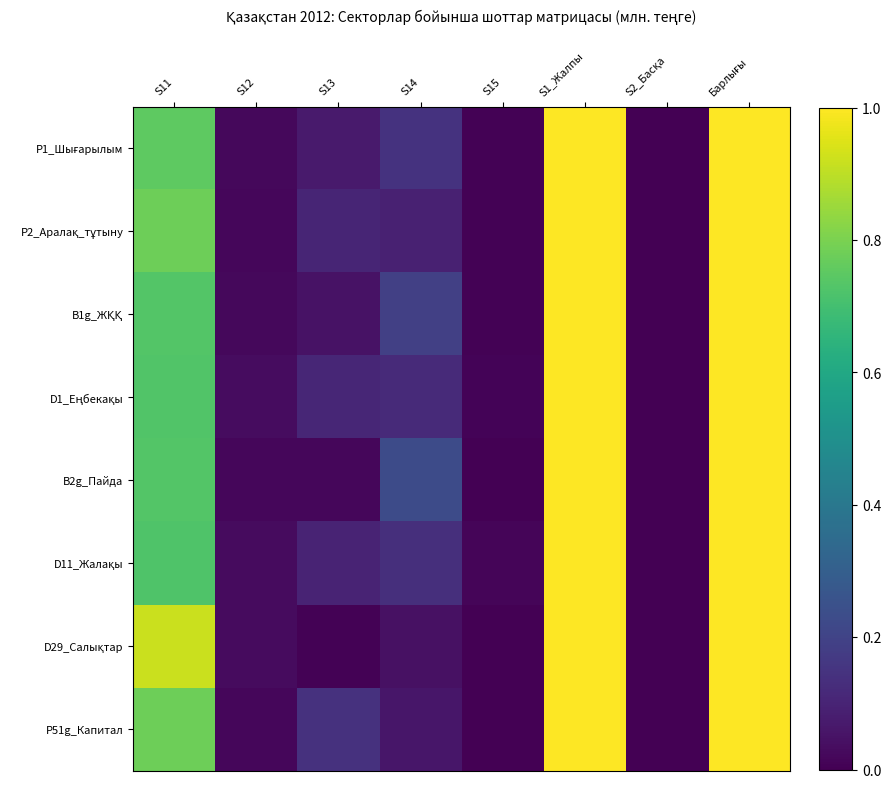

How many categories are shown in the chart?

8